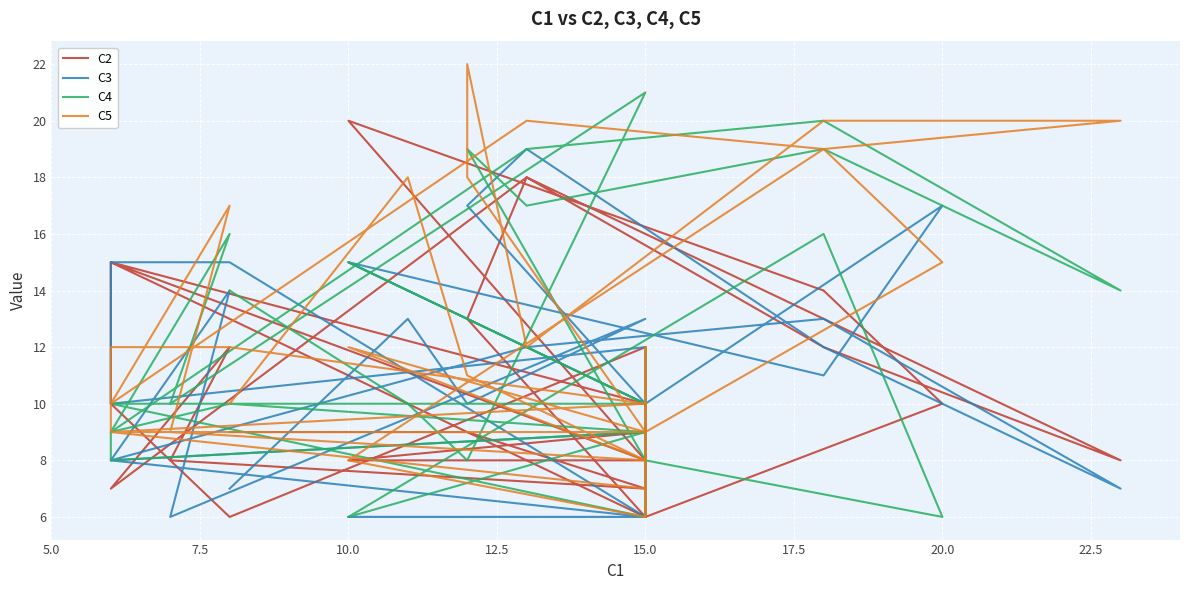

Which has a higher value, 25.0 or 19?

25.0